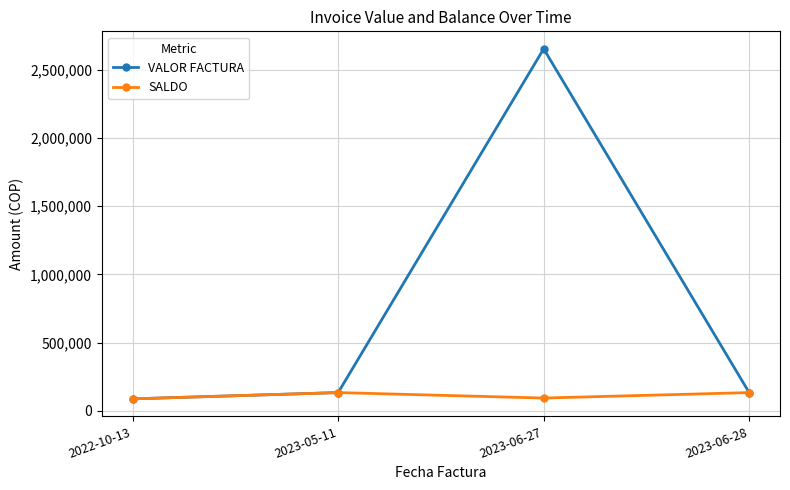

What is the sum of all SALDO values?

448653